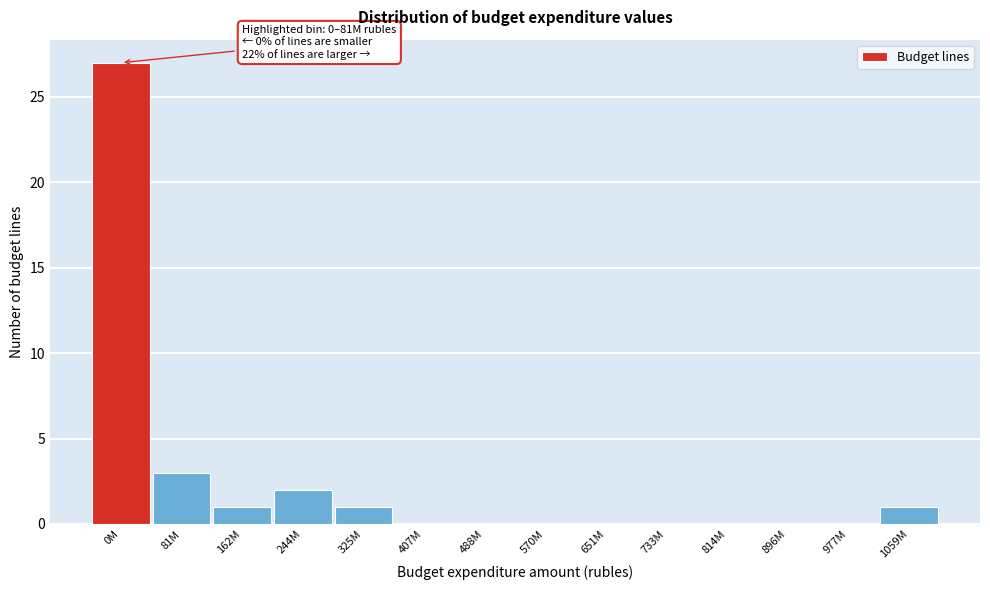

Reading left to right, what are all the values shown in this chart?

0M=27	81M=3	162M=1	244M=2	325M=1	407M=0	488M=0	570M=0	651M=0	733M=0	814M=0	896M=0	977M=0	1059M=1